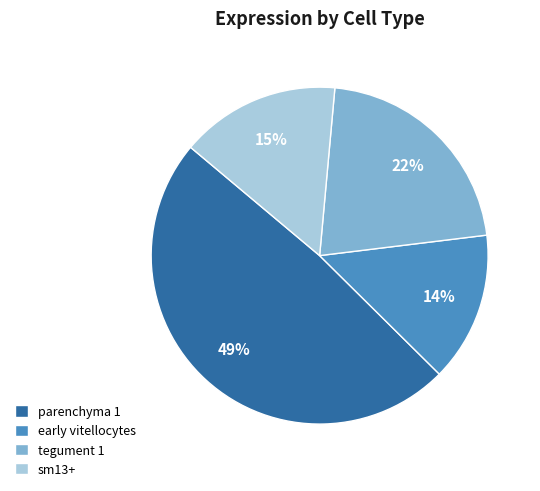

Does any single category account for the majority?

No